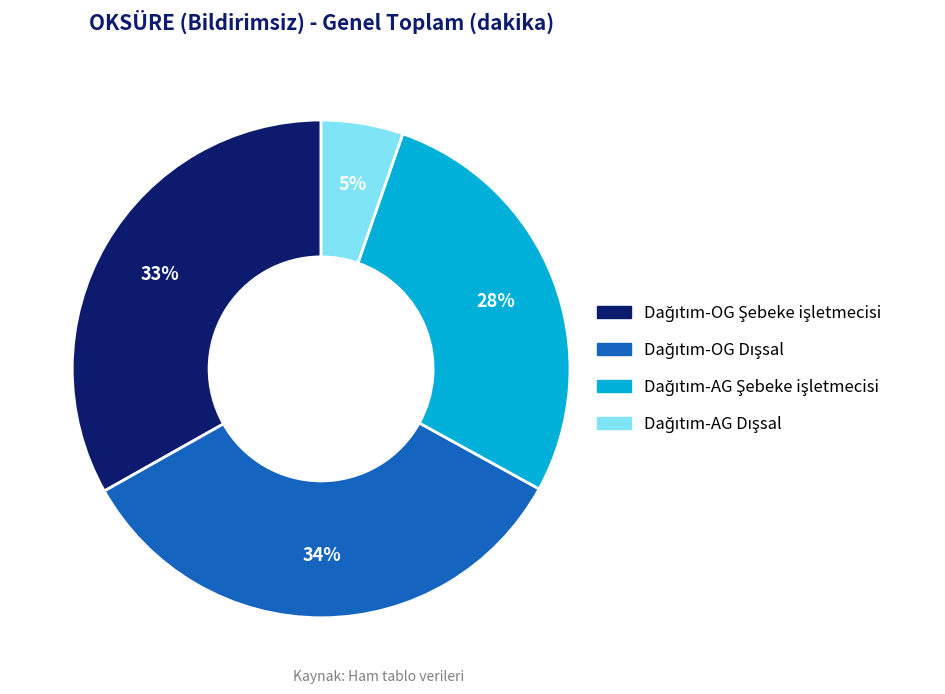

To the nearest percent, what is the difference between the largest and smallest slice percentages?

29%